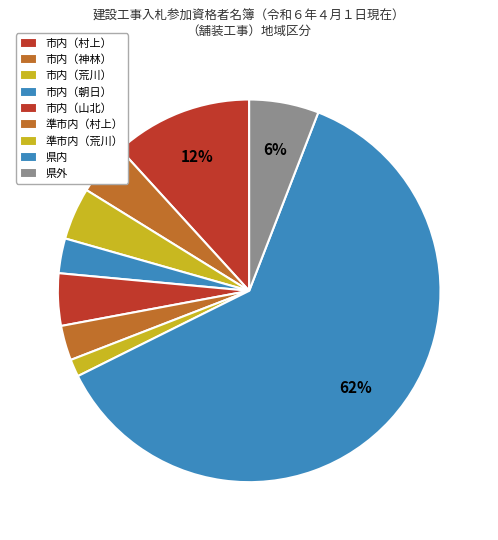

The 市内（荒川） slice represents 1% of the pie. True or false?

False